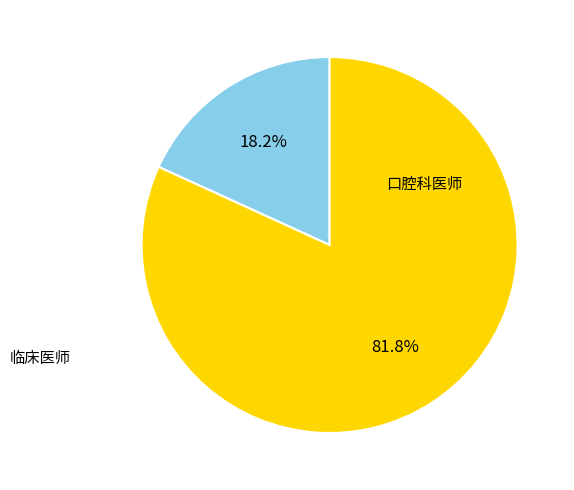

Is there a majority slice in this chart?

Yes